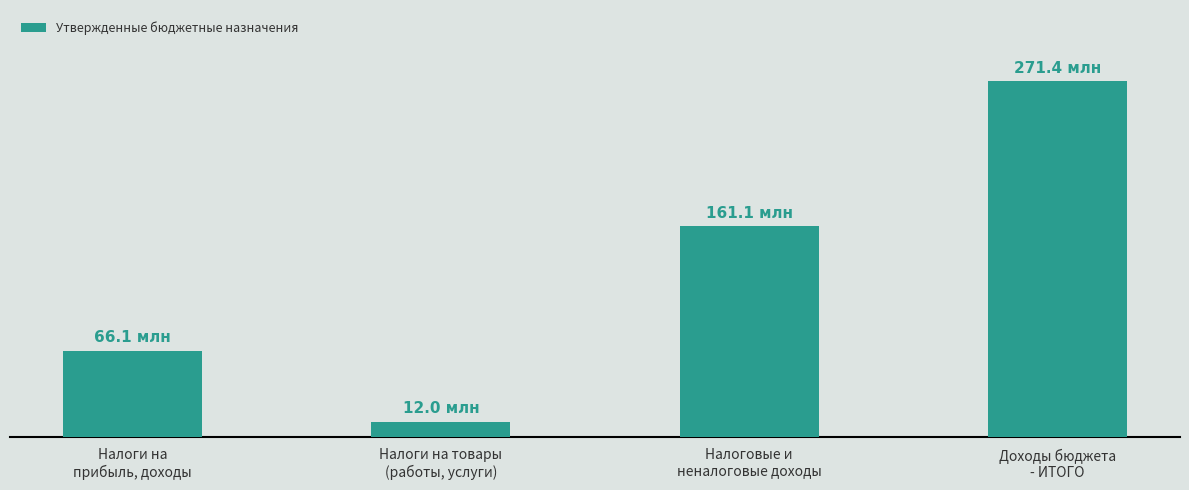

Is it true that the value at Налоги на
прибыль, доходы is 102262757?

False